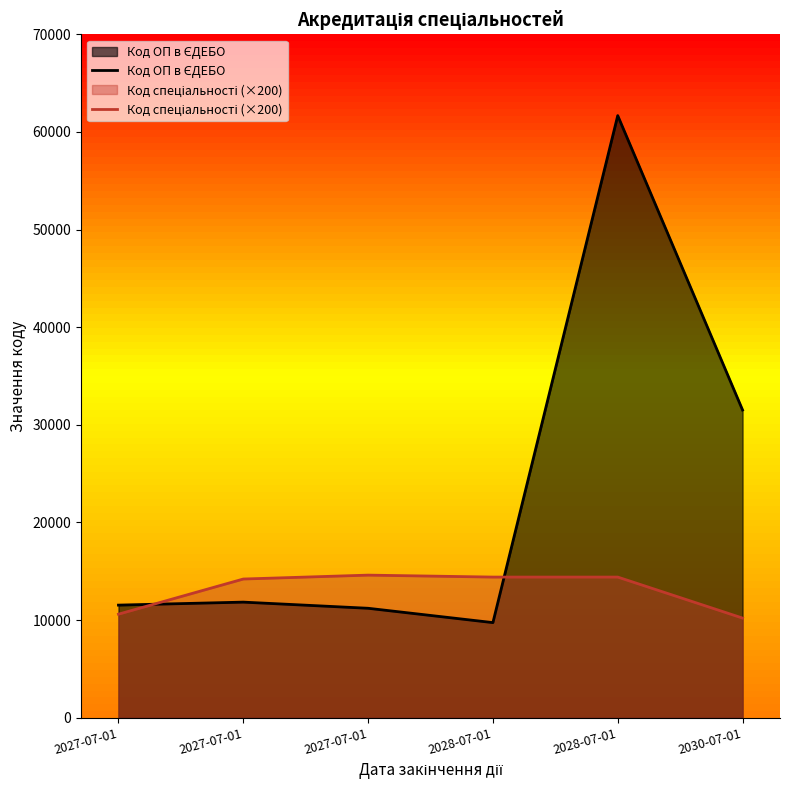

Does the chart have visible grid lines?

No